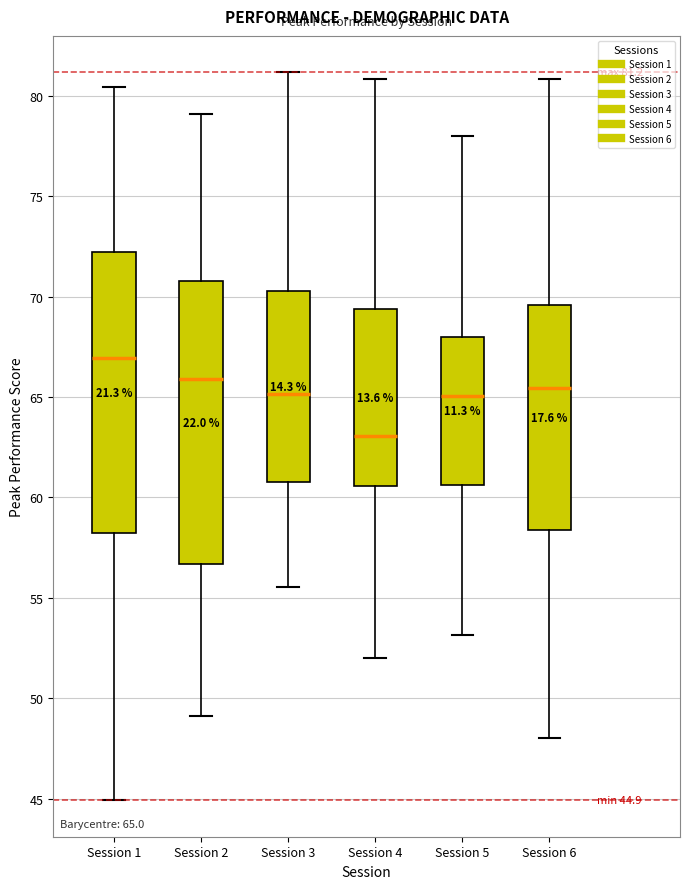

Which box's median line is the highest?

Session 1